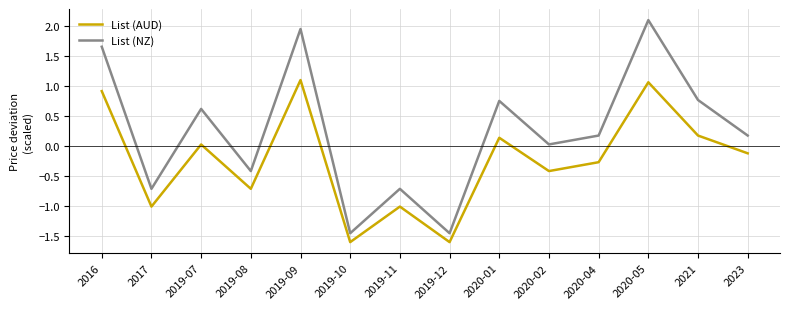

What position from the right is 2020-01?

6